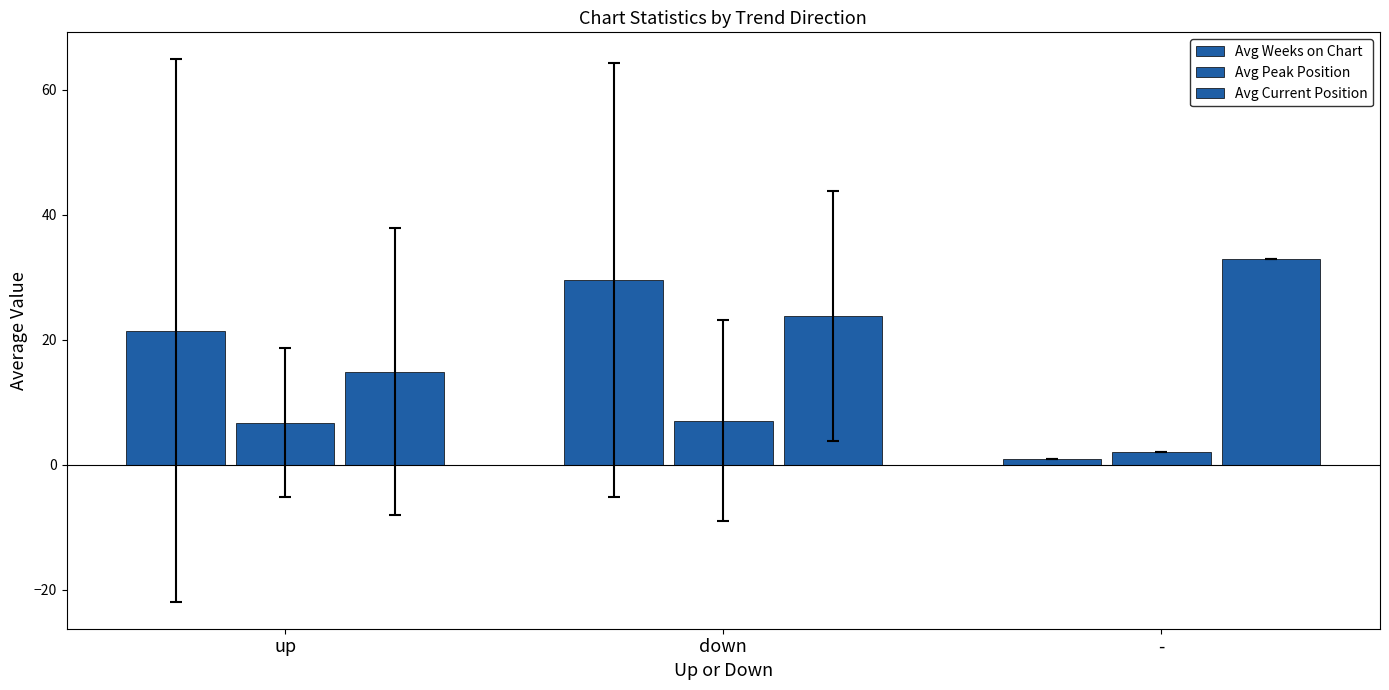

What is the label of the 1st bar from the left?

up